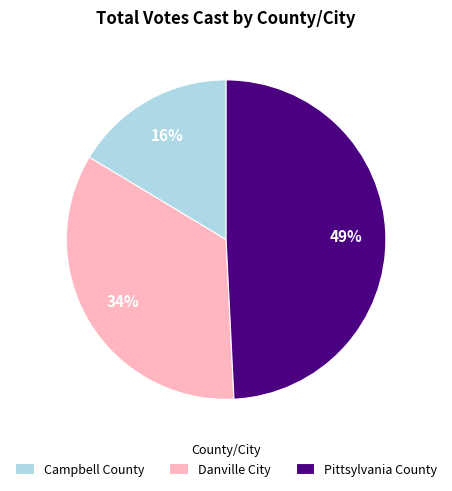

Does any single category account for the majority?

No